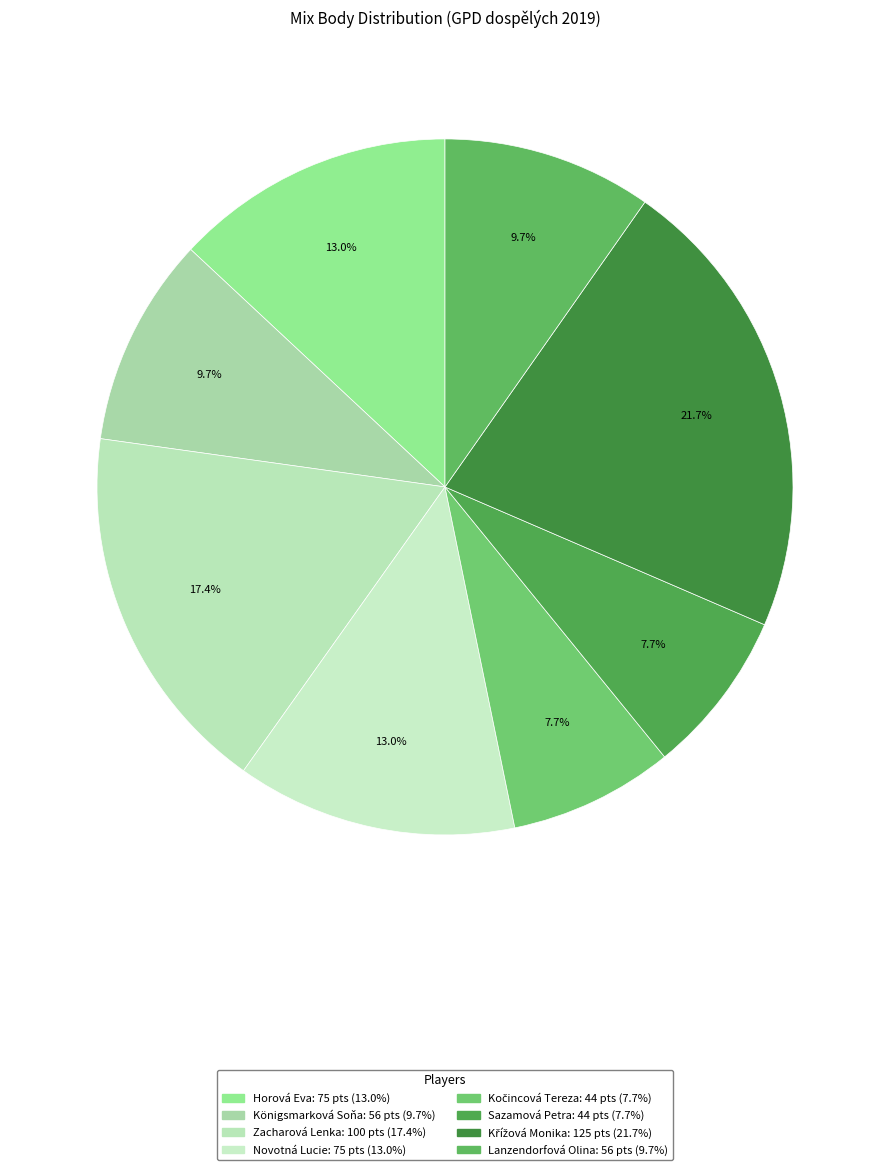

To the nearest percent, what is the average slice percentage?

12%